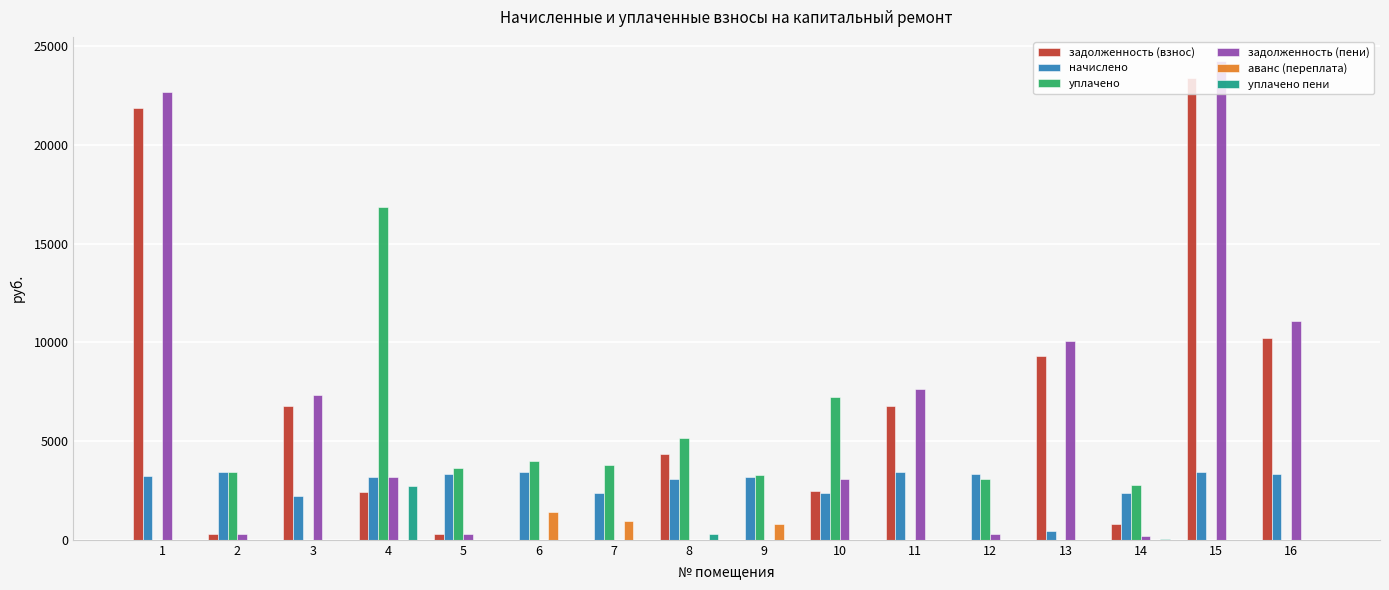

Are the bars horizontal?

No